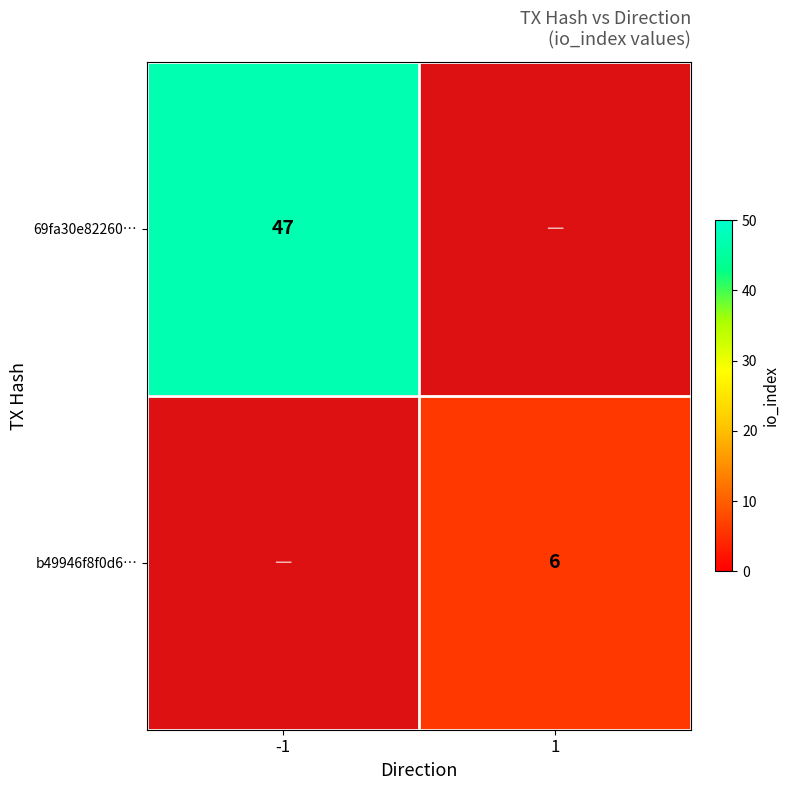

True or false: 69fa30e82260… has a value of 79 at -1.

False